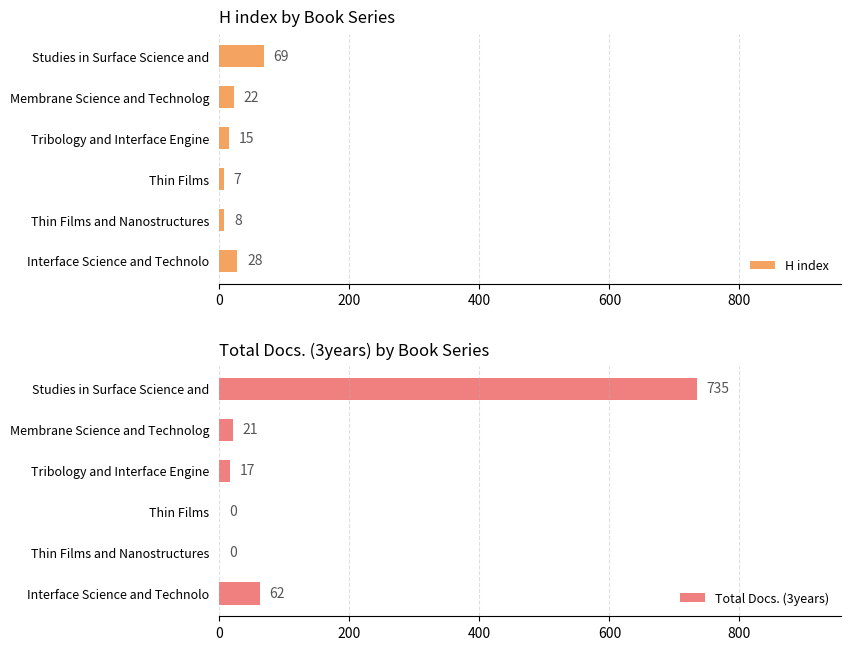

Rank the categories by H index value from highest to lowest.

Studies in Surface Science and, Interface Science and Technolo, Membrane Science and Technolog, Tribology and Interface Engine, Thin Films and Nanostructures, Thin Films